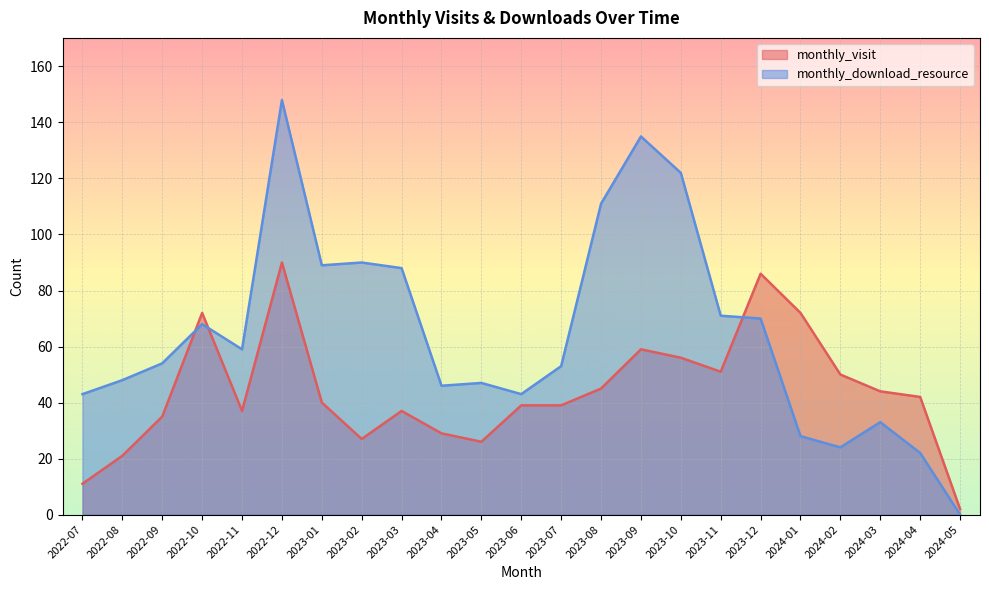

Count the number of categories in the chart.

23